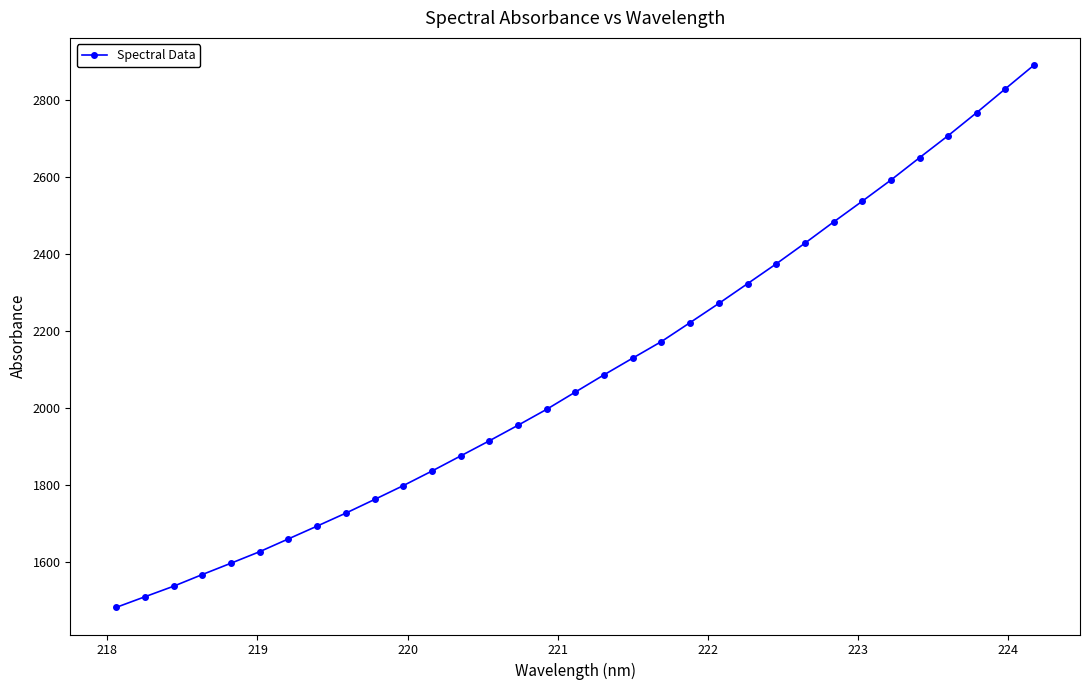

What is the value of the 18th point from the left?

2086.5